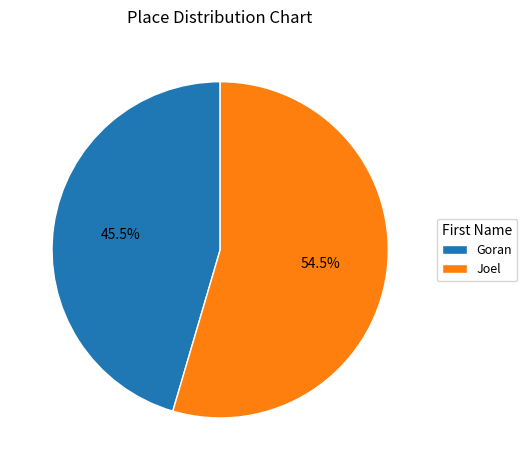

Which category has the smallest portion of the pie?

Goran